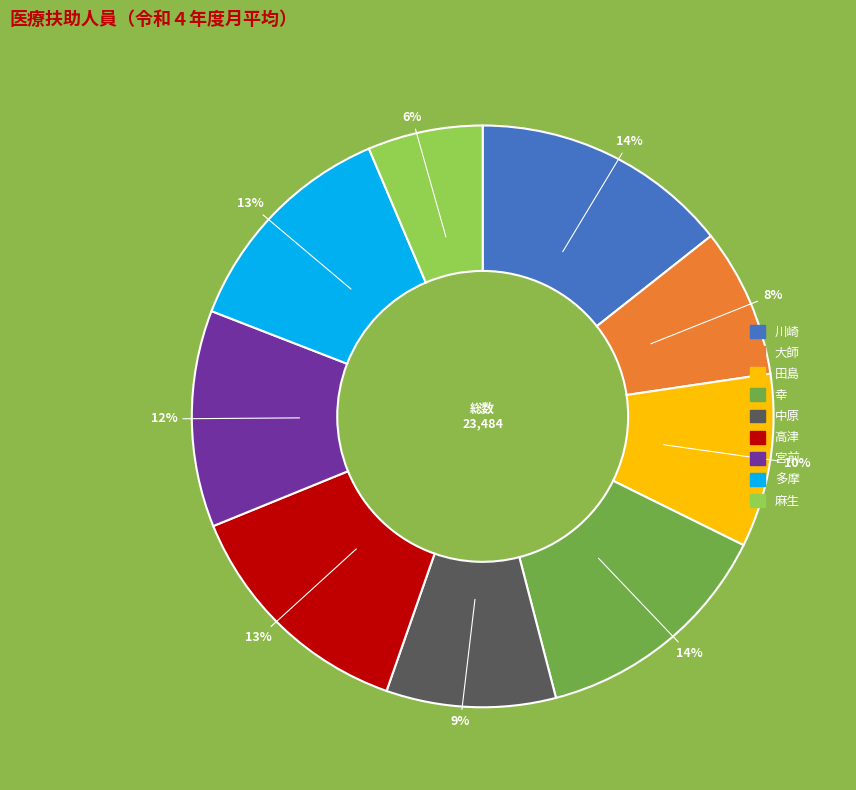

How many segments does this pie chart have?

9